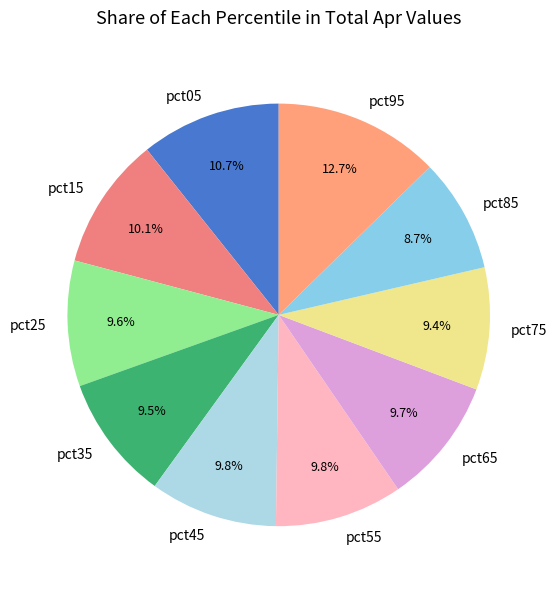

To the nearest percent, what is the difference between the largest and smallest slice percentages?

4%